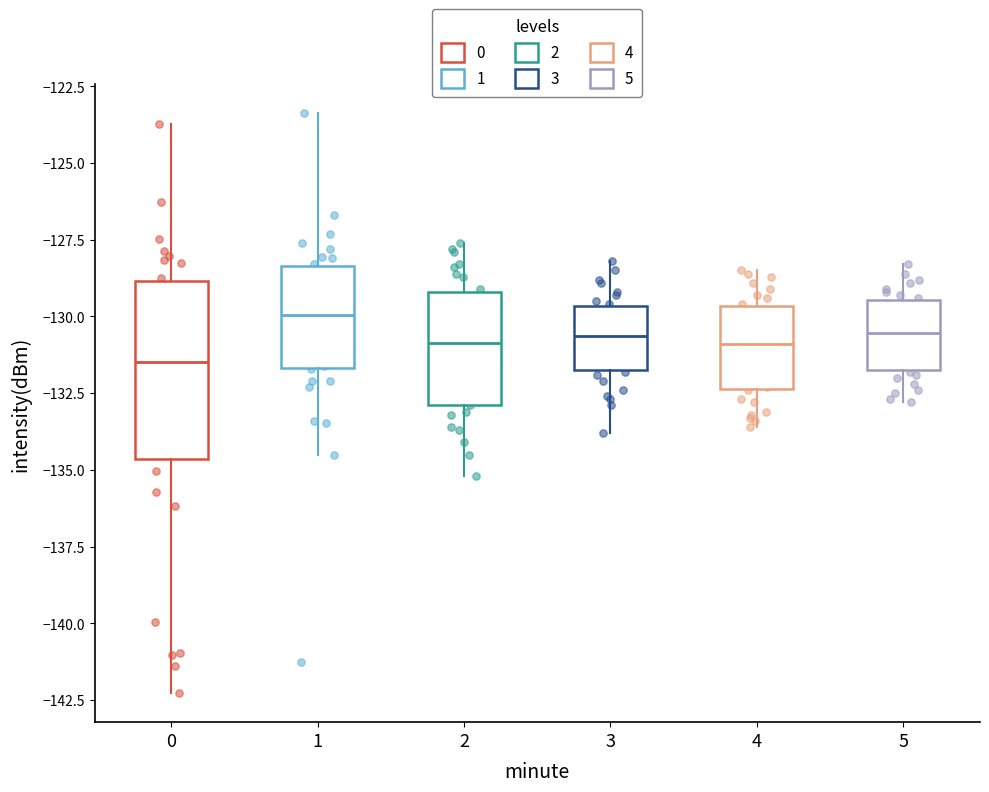

Reading left to right, read every box against the y-axis: the position of its median line, the range the box covers, and the ends of its whiskers. The values are not printed on the chart, so give them approximately, as read against the axis.

0: median -131.5, box -134.5 to -129.0, whiskers -142.5 to -123.5
1: median -130.0, box -131.5 to -128.5, whiskers -134.5 to -123.5
2: median -131.0, box -133.0 to -129.0, whiskers -135.0 to -127.5
3: median -130.5, box -131.5 to -129.5, whiskers -134.0 to -128.0
4: median -131.0, box -132.5 to -129.5, whiskers -133.5 to -128.5
5: median -130.5, box -131.5 to -129.5, whiskers -133.0 to -128.5